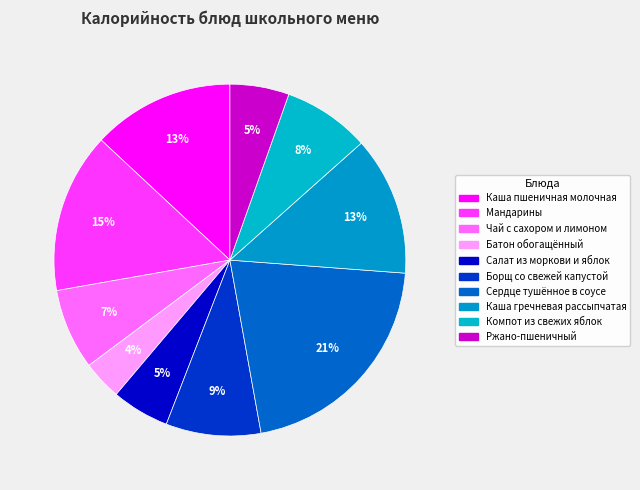

Count the number of slices in the pie.

10